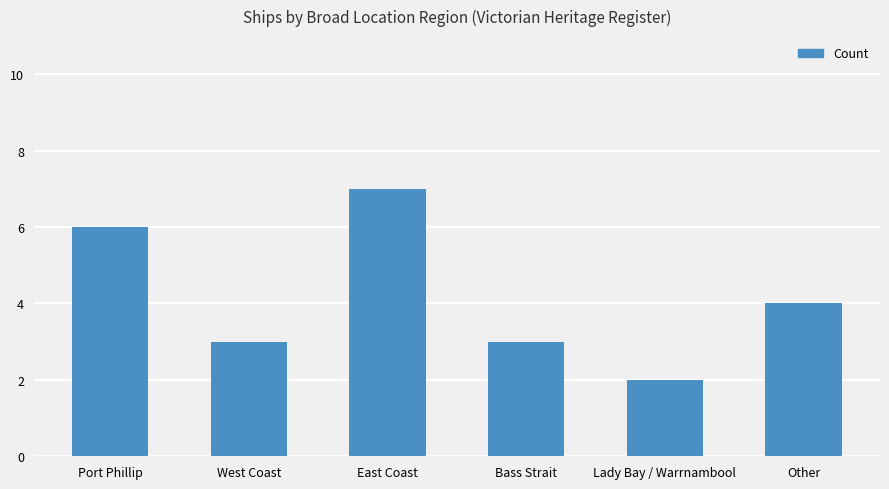

How many series are shown in this chart?

1